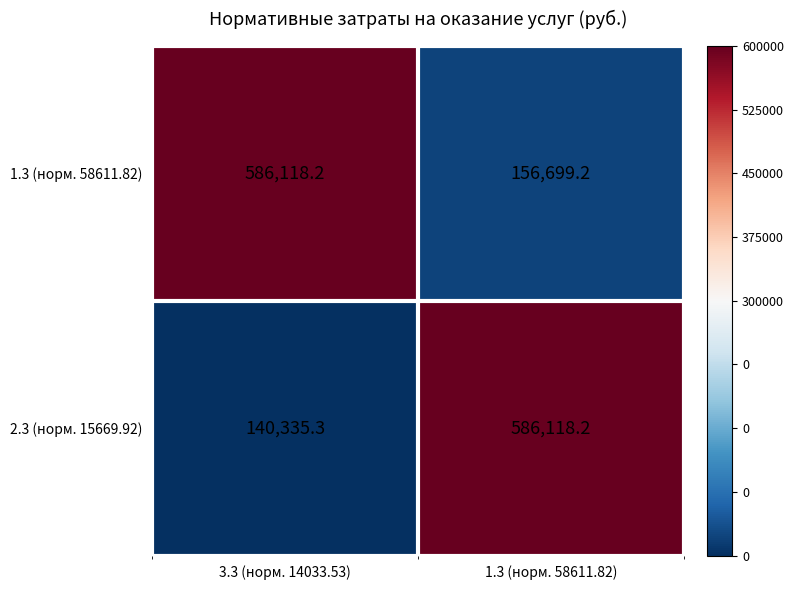

At which category is the sum across all series the highest?

1.3 (норм. 58611.82)